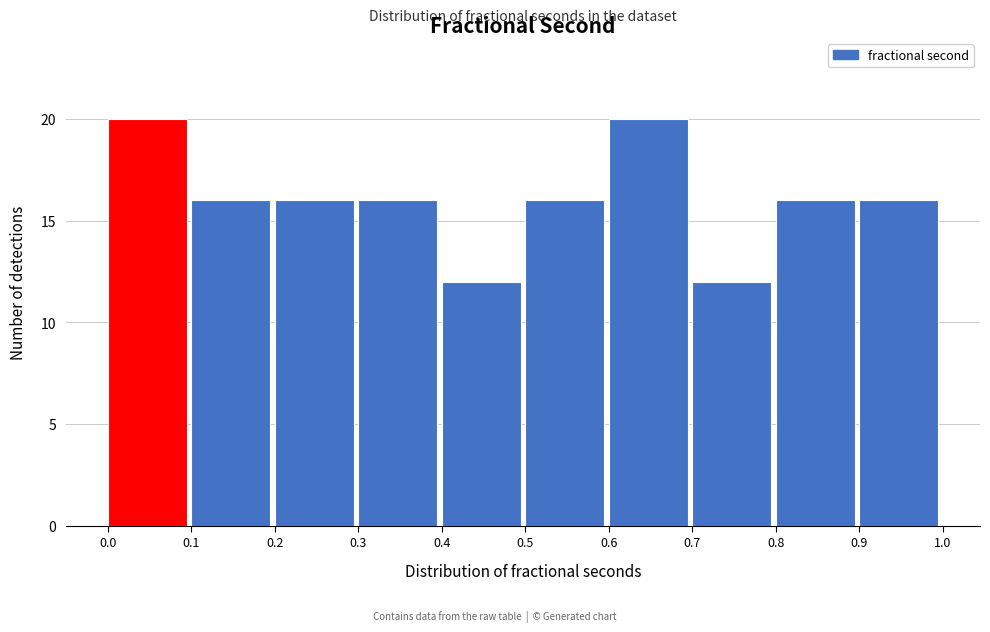

Reading left to right, transcribe this chart: for each bar, give the range it covers on the x-axis and its height. The values are not printed on the chart, so give them approximately, as read against the axis.

0.0 to 0.1: 20
0.1 to 0.2: 16
0.2 to 0.3: 16
0.3 to 0.4: 16
0.4 to 0.5: 12
0.5 to 0.6: 16
0.6 to 0.7: 20
0.7 to 0.8: 12
0.8 to 0.9: 16
0.9 to 1.0: 16